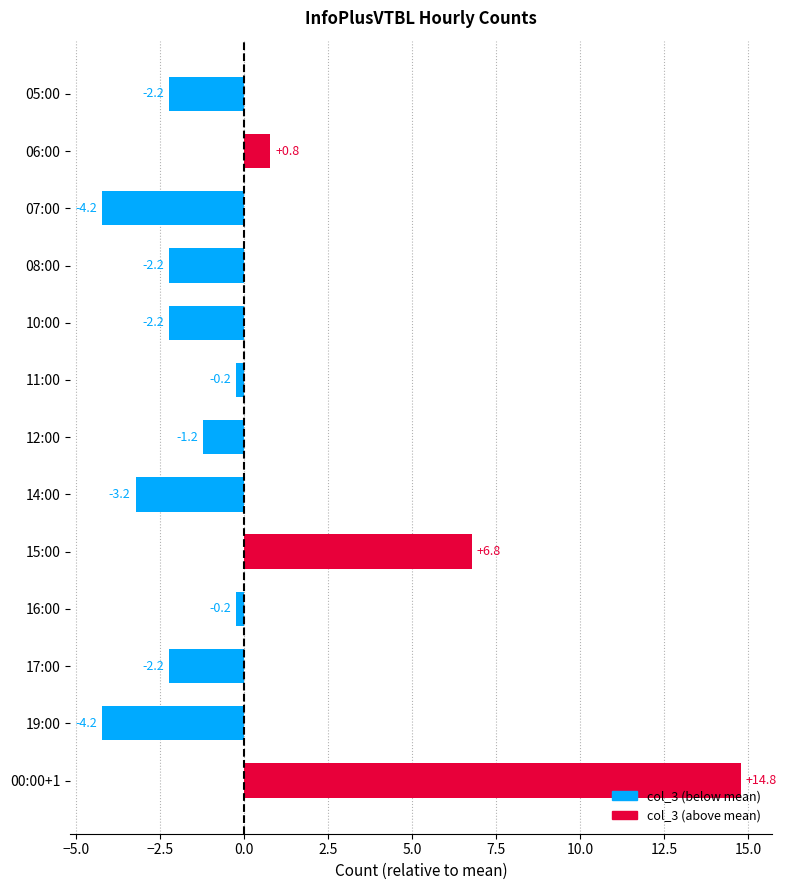

Are the bars grouped side by side (vs. stacked)?

No